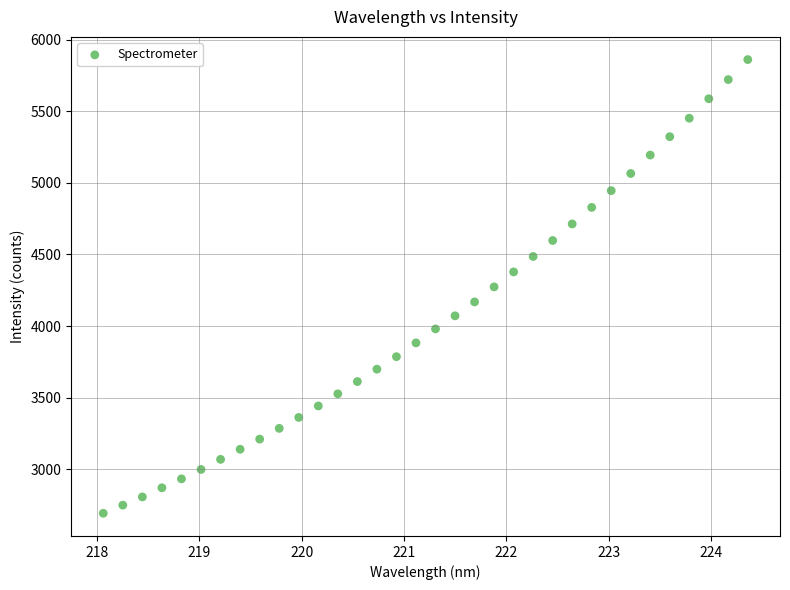

What is the range of X values (max minus min)?

6.3